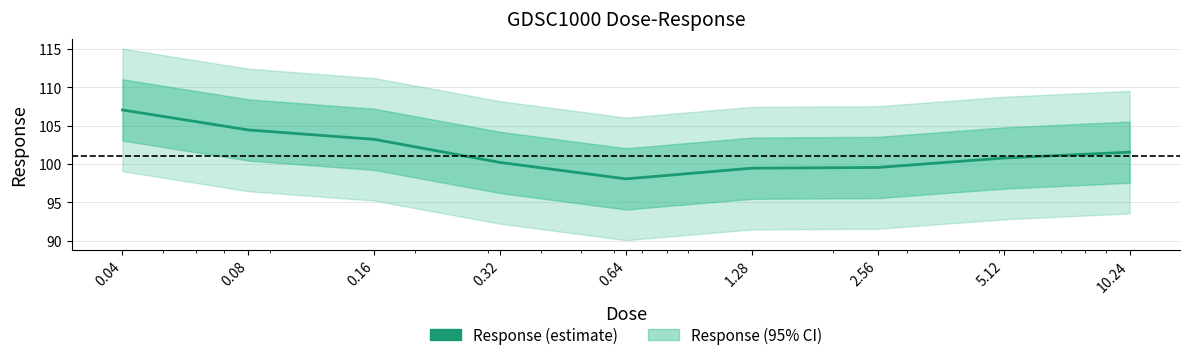

What is the change in value from 2.56 to 10.24?

+2.0